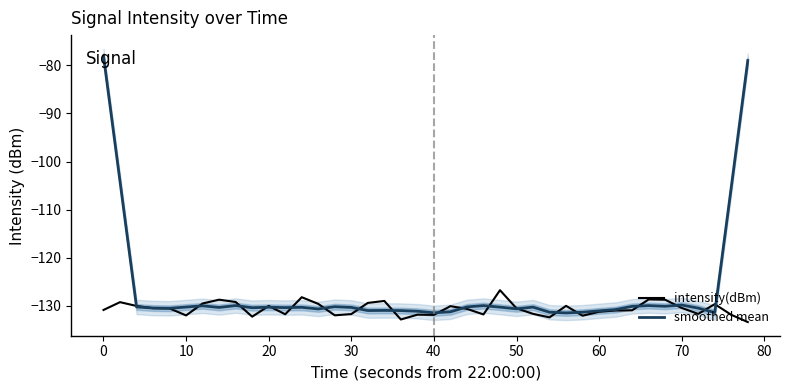

How many interior local valleys does the intensity(dBm) series have?

10